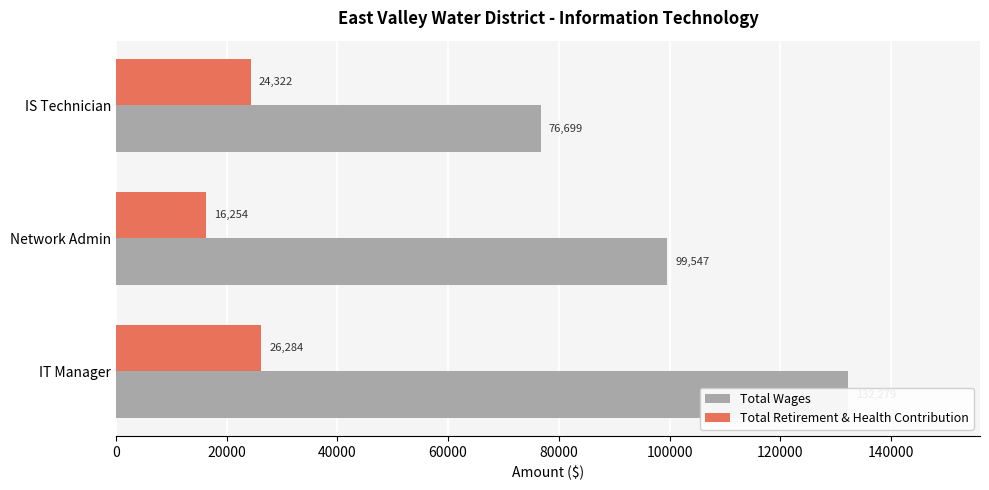

Reading right to left, list all the values displayed in this chart.

Total Wages: 76699	99547	132279
Total Retirement & Health Contribution: 24322	16254	26284